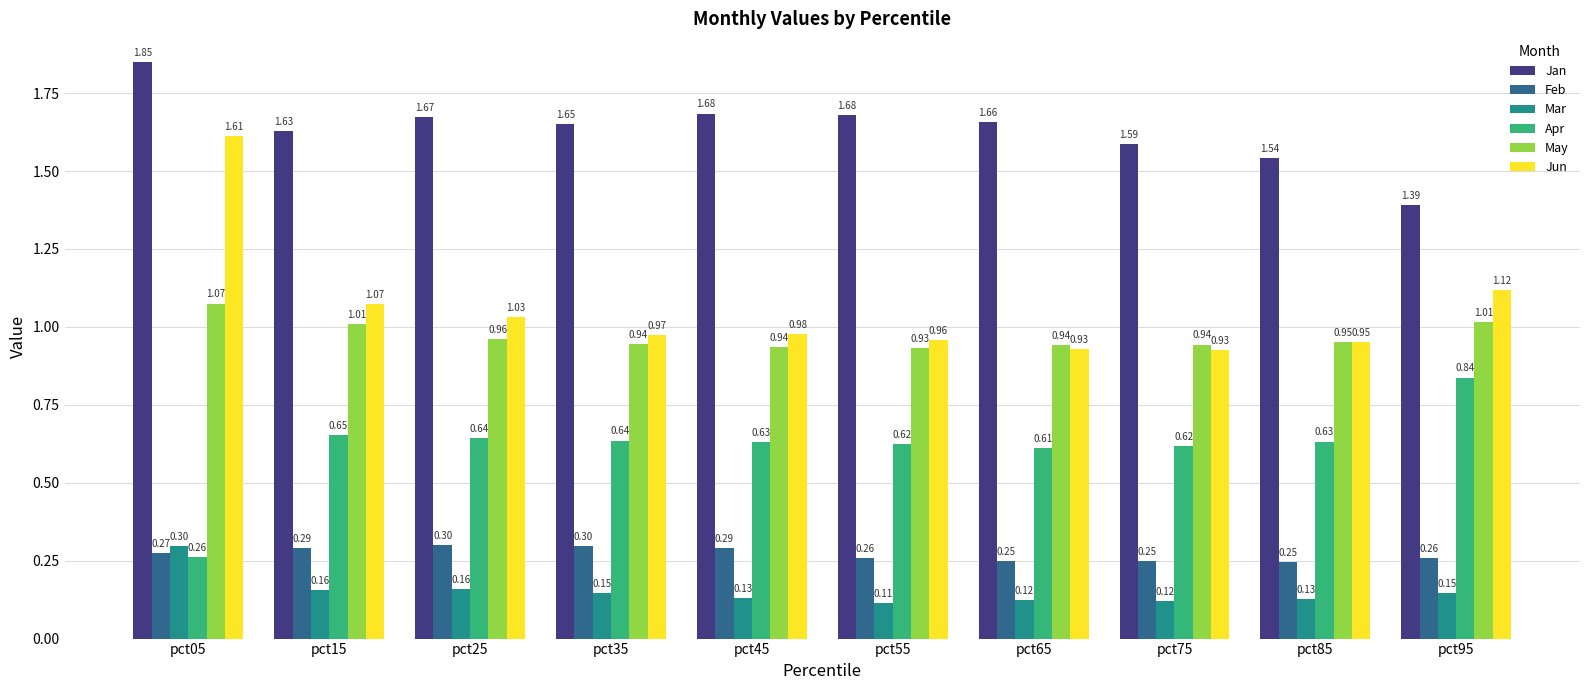

At which category is the sum across all series the highest?

pct05